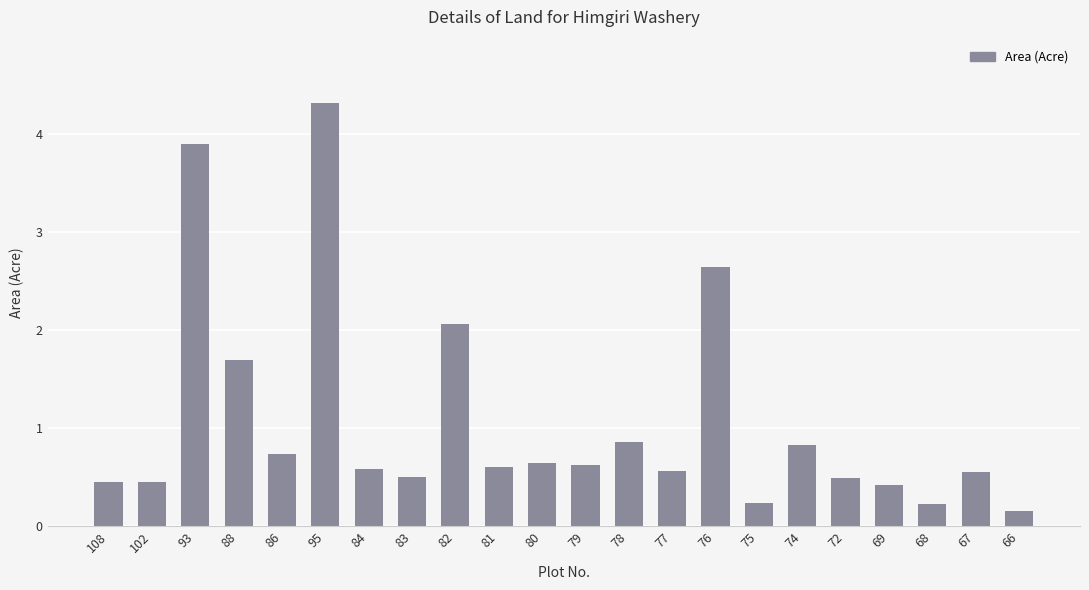

What is the label of the 16th bar from the left?

75